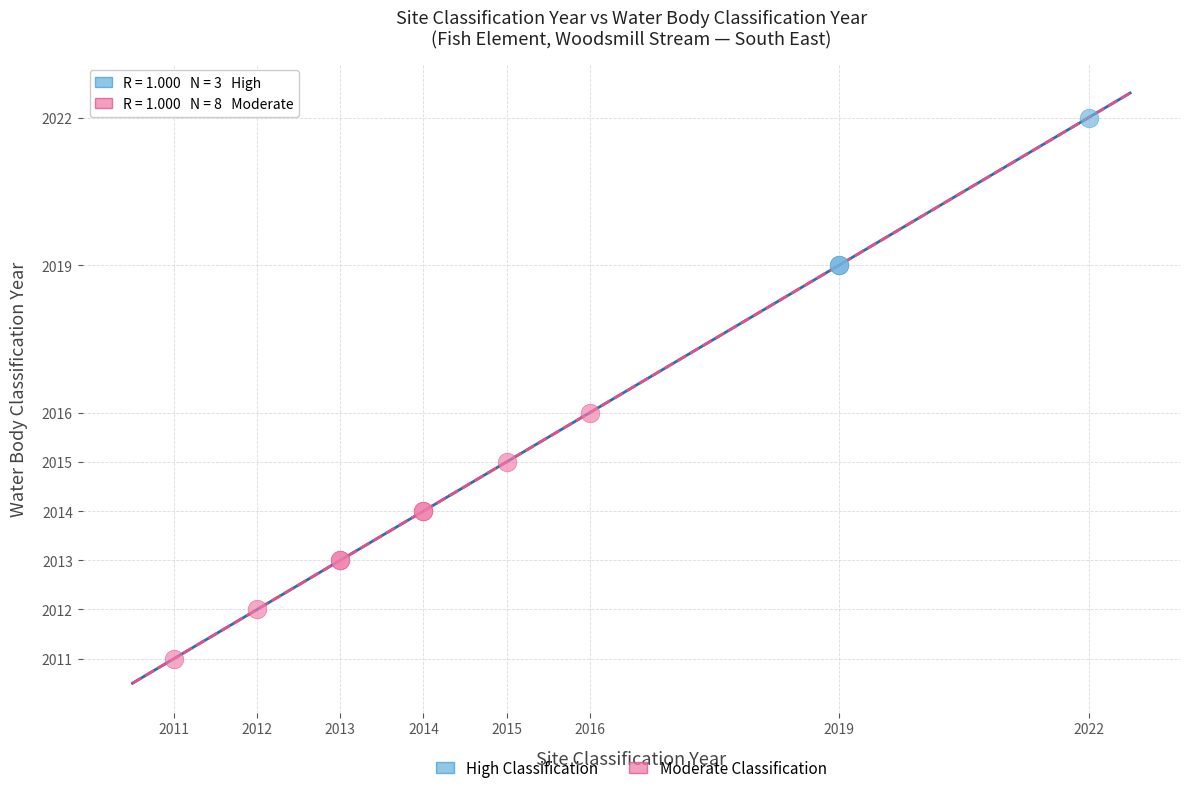

Which series has the largest Y range (max minus min)?

Moderate Classification